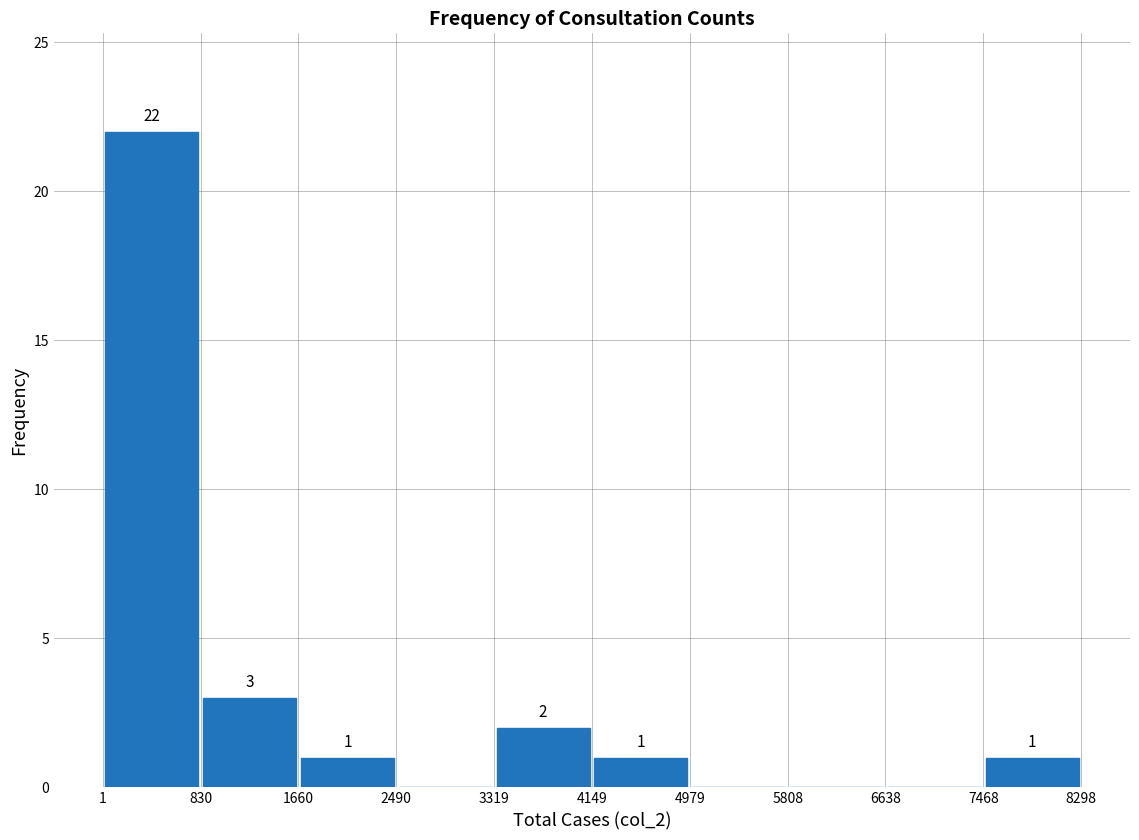

Which range on the x-axis has the tallest bar?

1 to 830